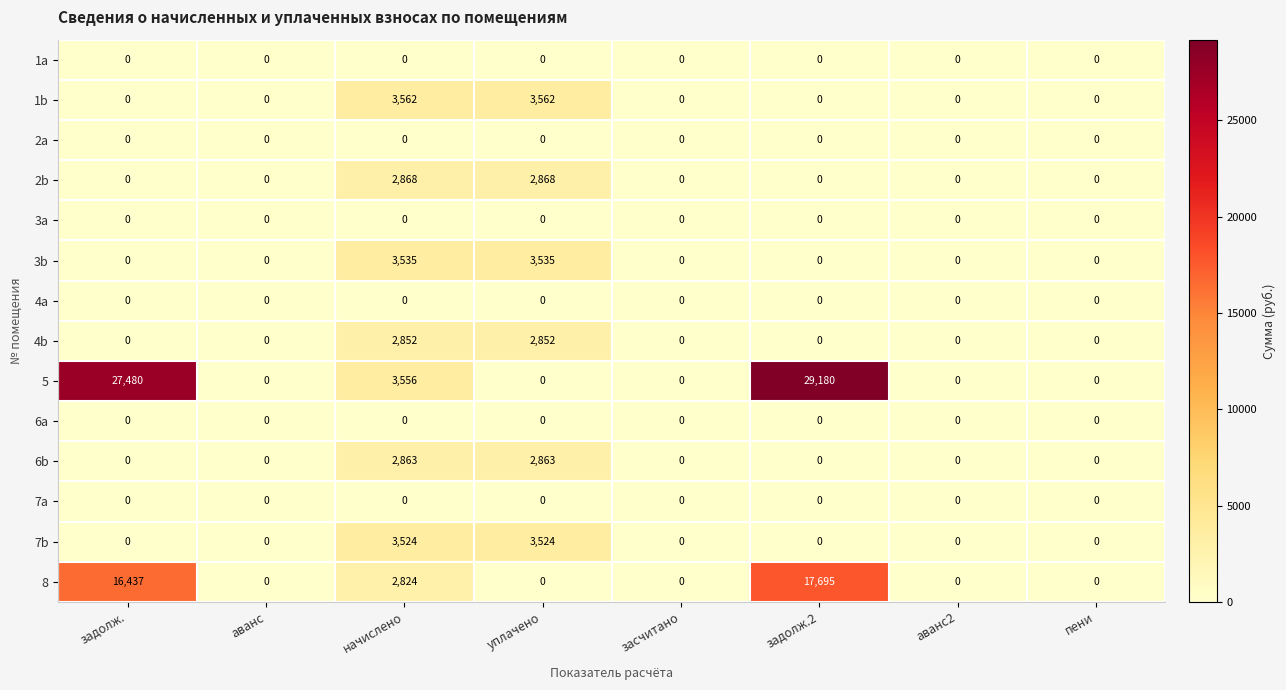

Read the 1b value at начислено.

3562